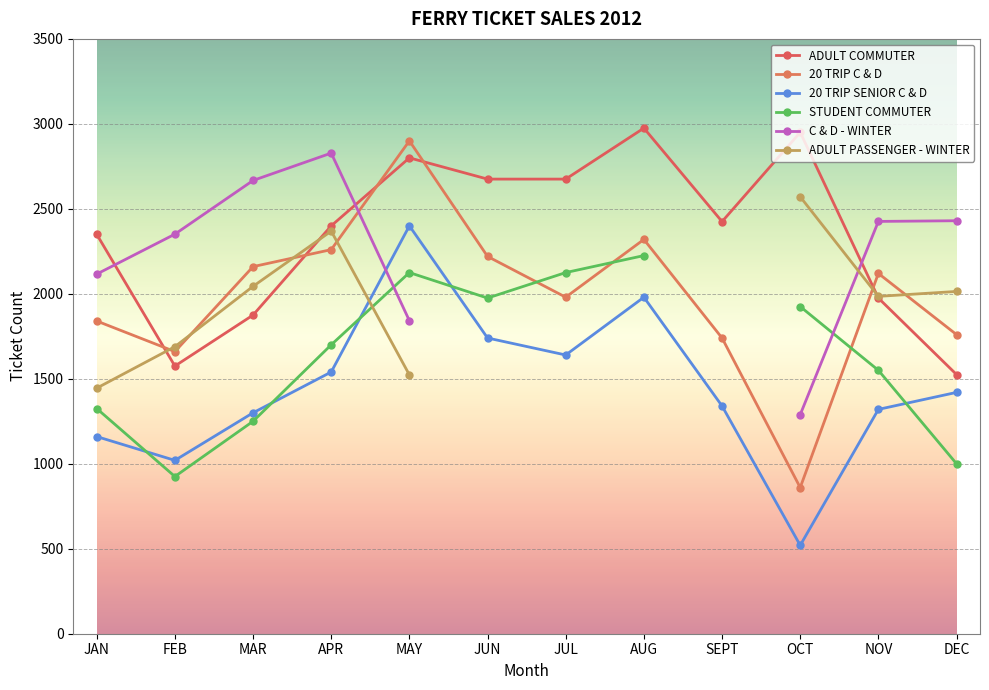

Is it true that STUDENT COMMUTER equals 969.0 at MAY?

False